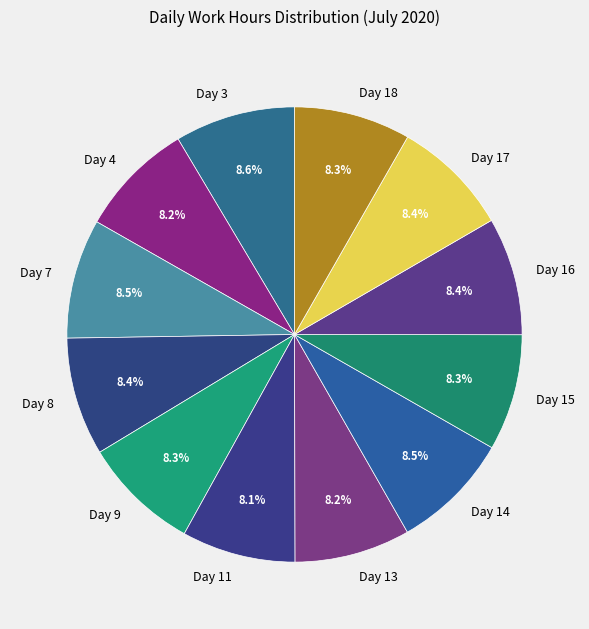

What percentage is the Day 4 slice, to the nearest percent?

8%